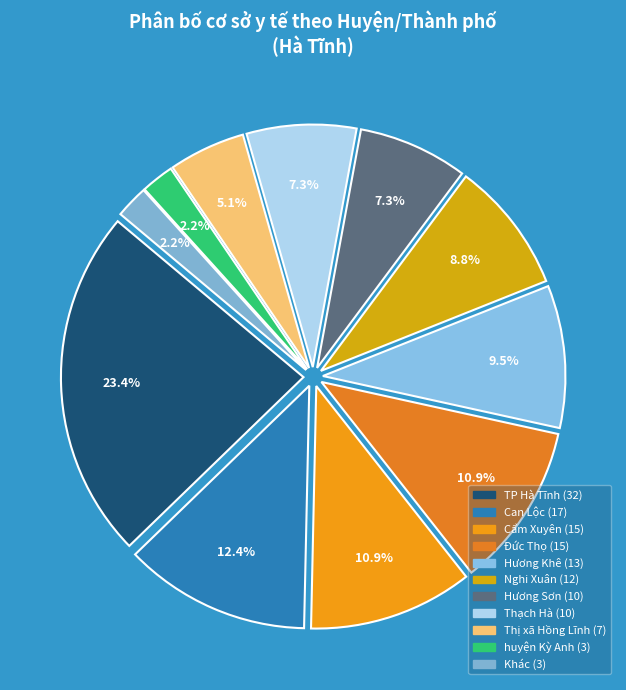

Count the number of slices in the pie.

11